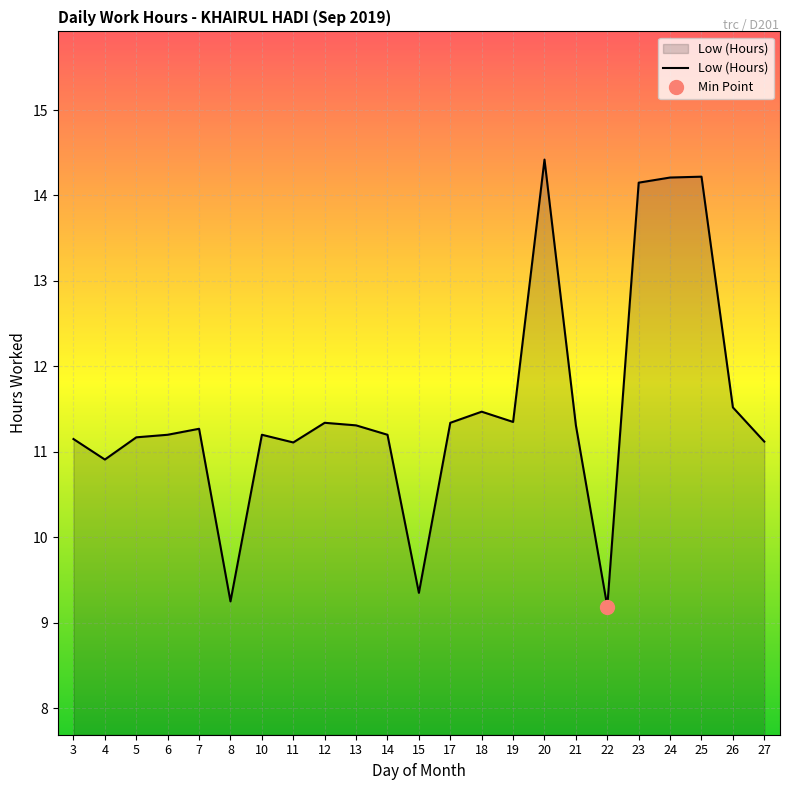

What is the average value?

11.5